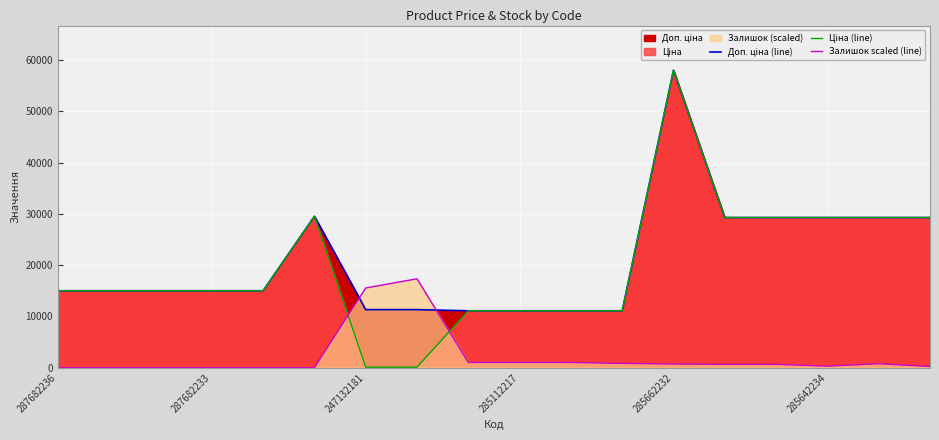

Between 10 and 16, which series saw the biggest shift?

Доп. ціна (line)